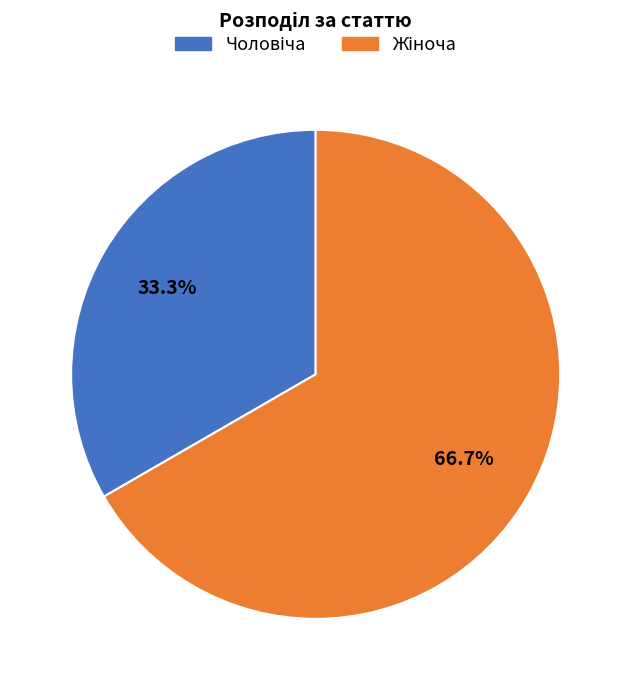

Rank the categories by value from lowest to highest.

Чоловіча, Жіноча